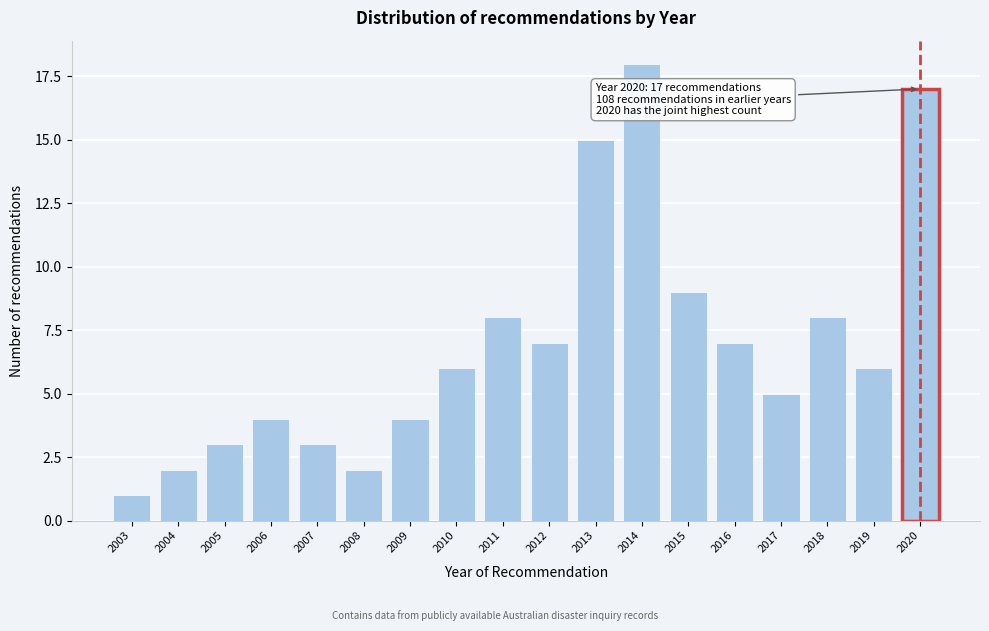

Reading left to right, list all the values displayed in this chart.

1	2	3	4	3	2	4	6	8	7	15	18	9	7	5	8	6	17